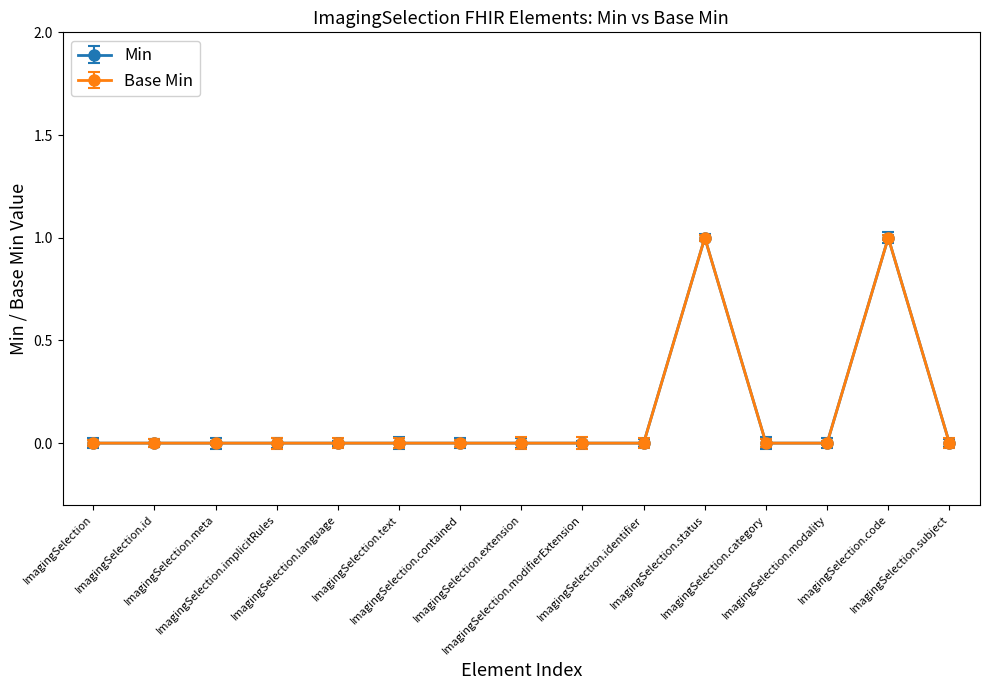

At which category does the chart reach its peak across all series?

ImagingSelection.status